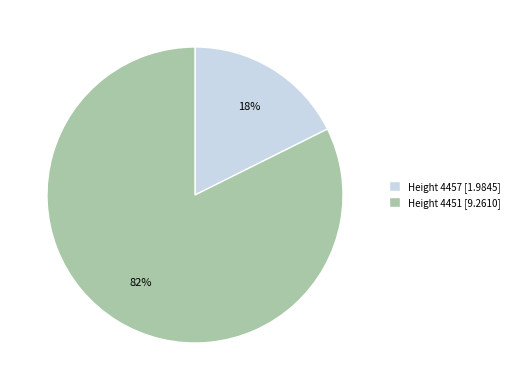

Is Height 4451 [9.2610] the majority of the pie?

Yes